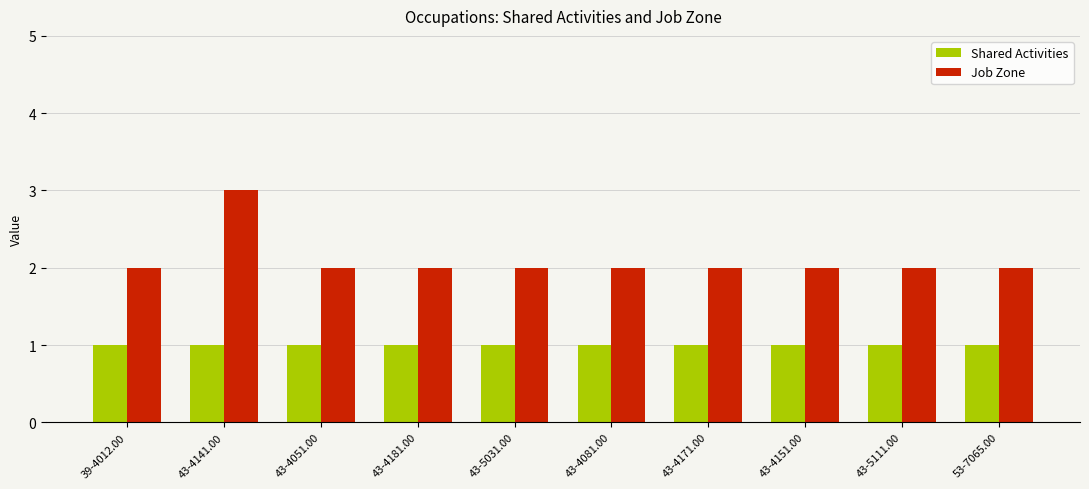

What is the difference between the highest and lowest values at 43-4141.00?

2